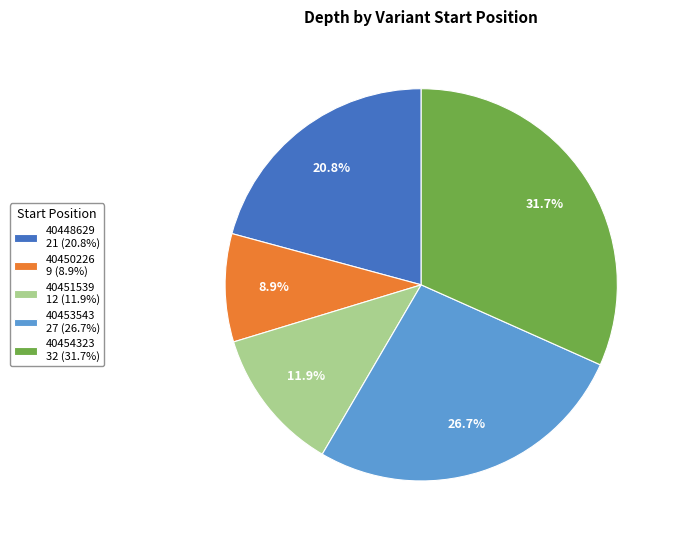

What is the smallest slice in the pie chart?

40450226